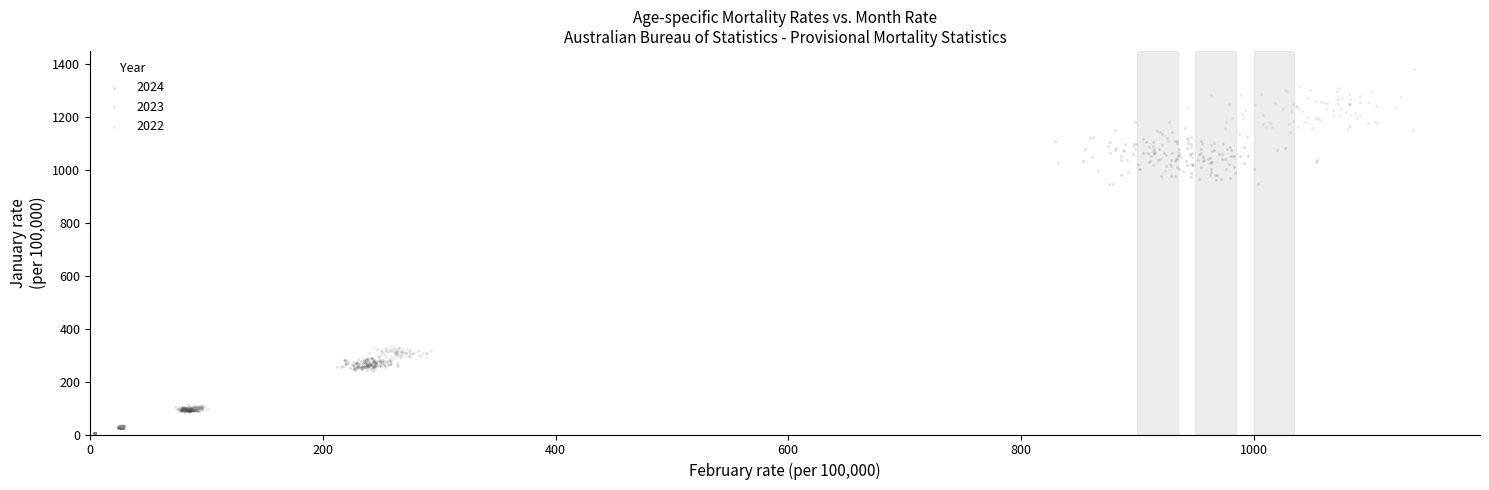

Which series reaches the maximum Y coordinate?

2022